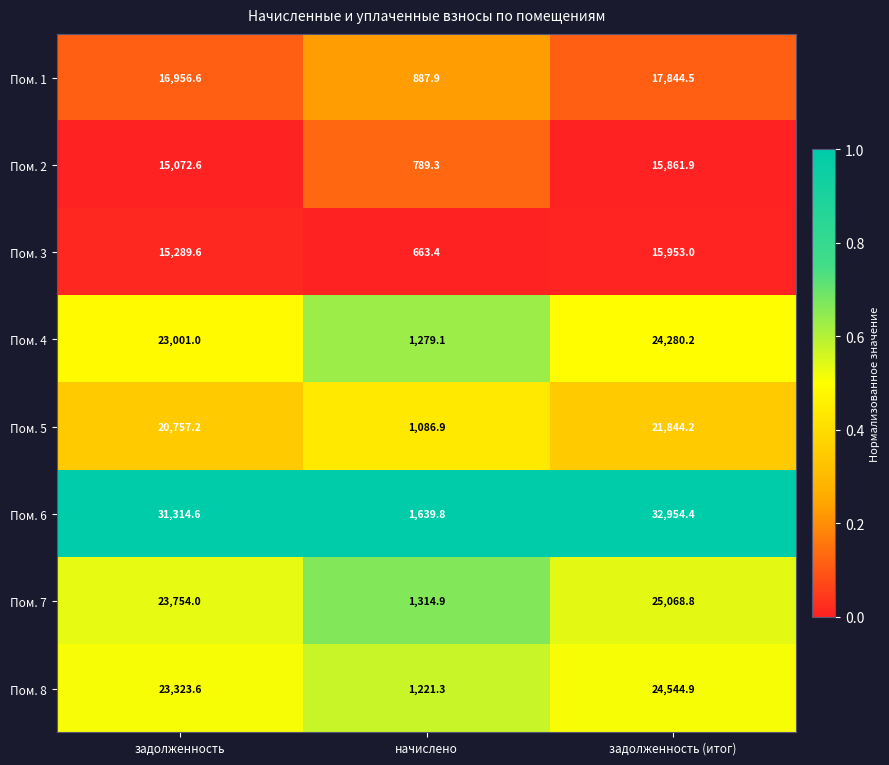

The Пом. 5 series shows 20757.2 at задолженность. True or false?

True